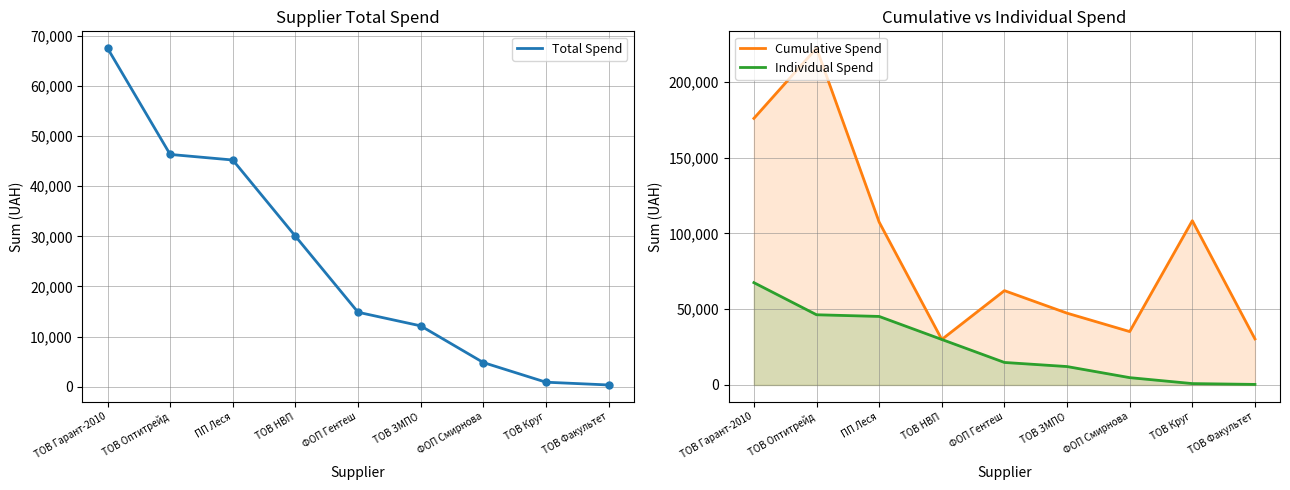

What is the difference between the Cumulative Spend values at ТОВ Факультет and ТОВ Гарант-2010?

145469.1